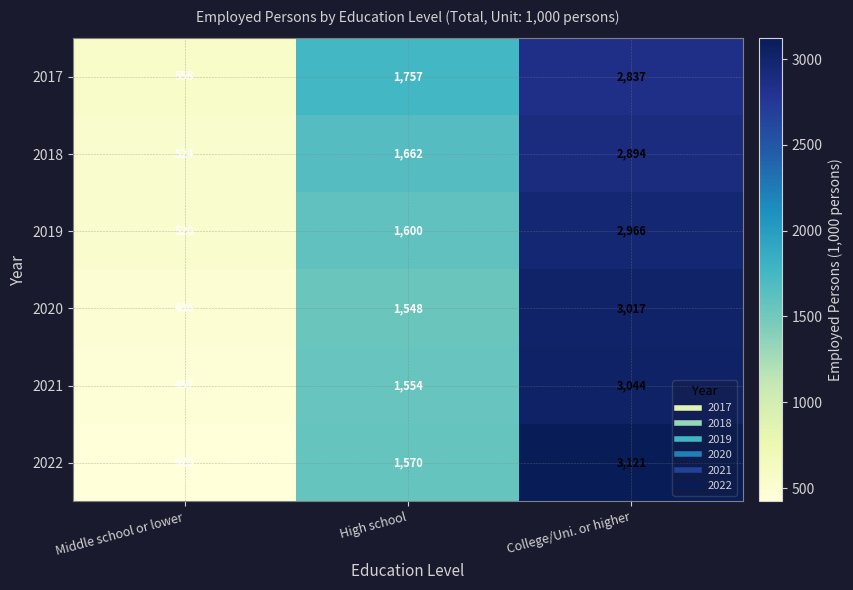

Is the value of 2019 at High school greater than the value of 2018 at College/Uni. or higher?

No